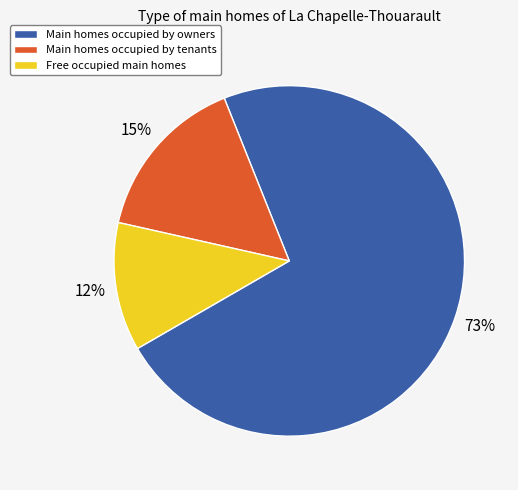

Which has a higher value, Free occupied main homes or Main homes occupied by tenants?

Main homes occupied by tenants